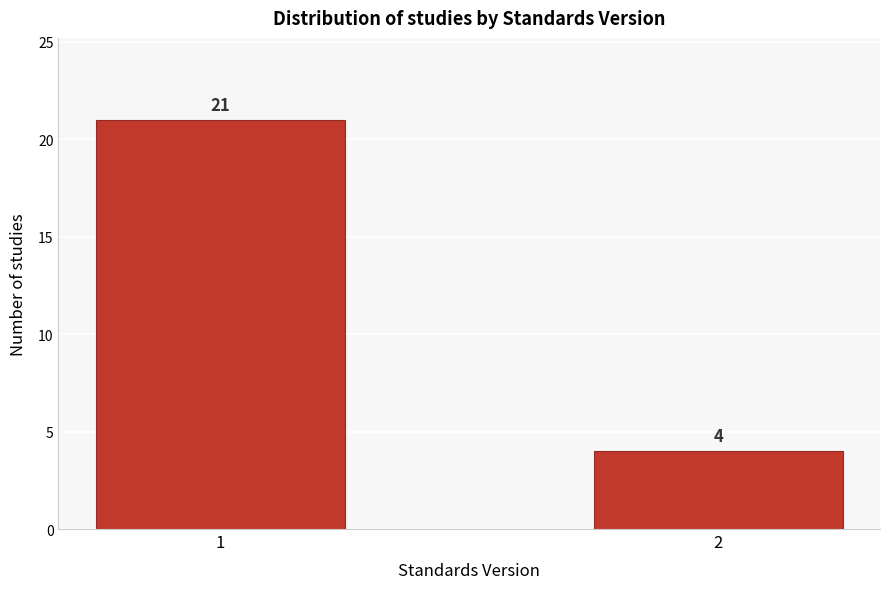

Reading left to right, transcribe all the data shown in this chart.

21	4